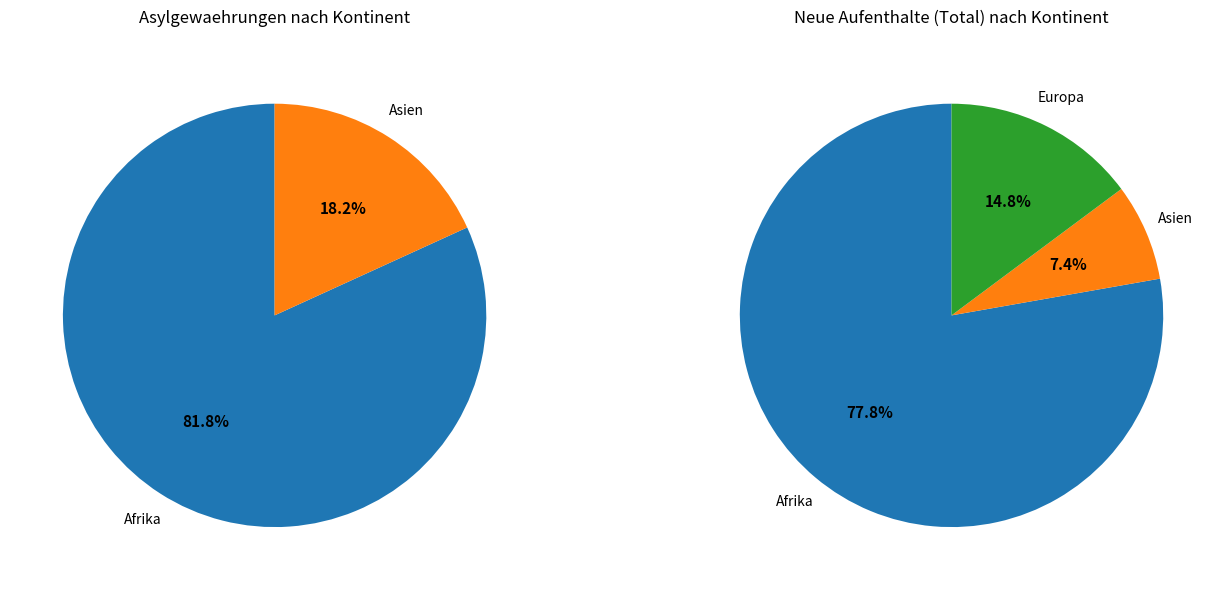

Which slice is the largest?

Afrika